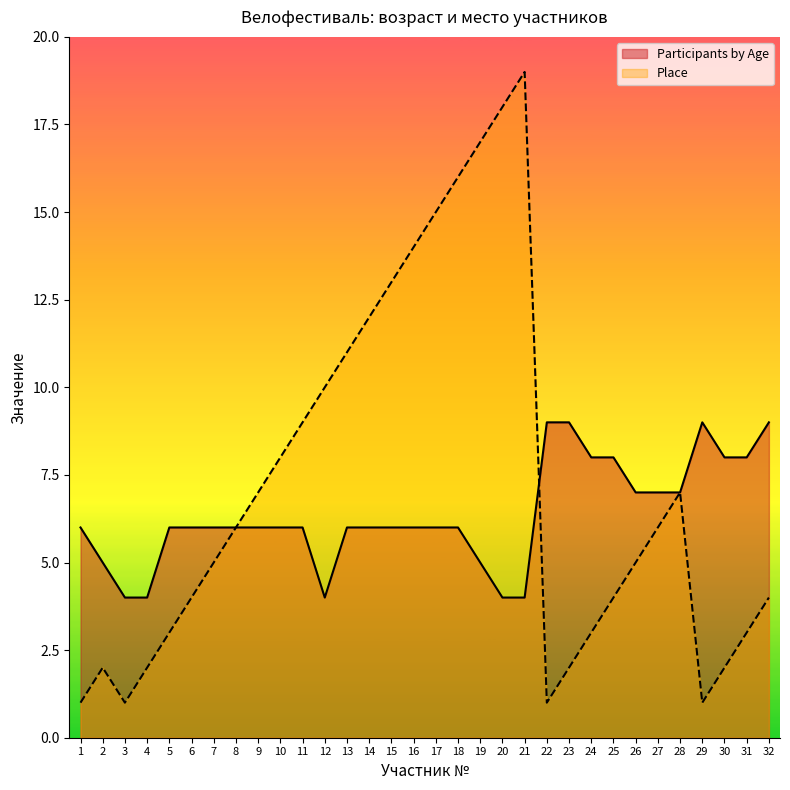

What is the value of the Place point at the 8th from the left?

6